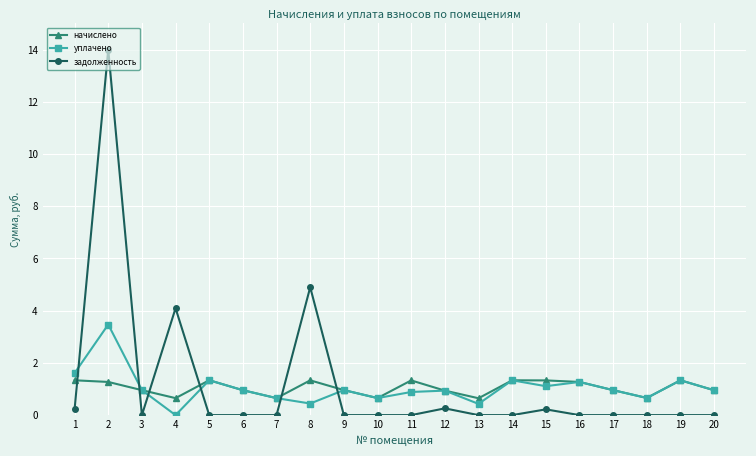

The value of начислено at 10 is 0.7. True or false?

True